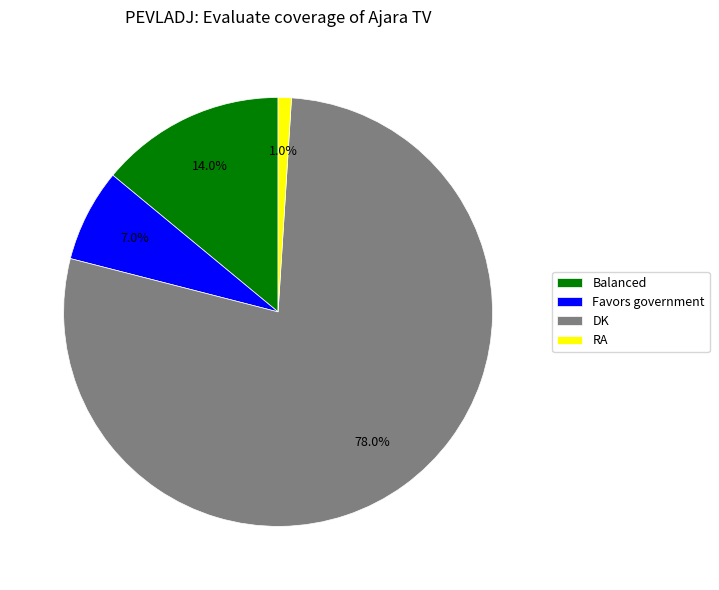

Between Favors government and DK, which is larger?

DK